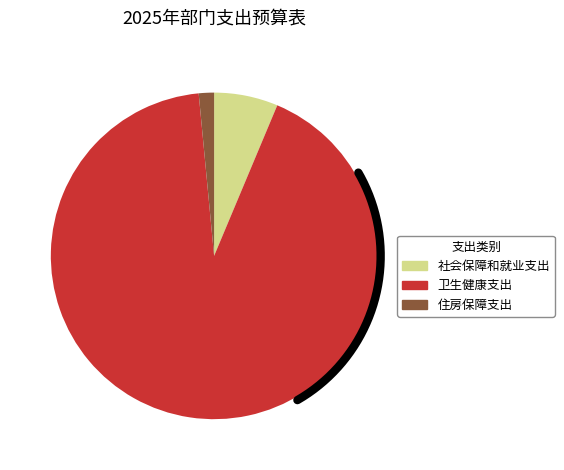

Is there a majority slice in this chart?

Yes